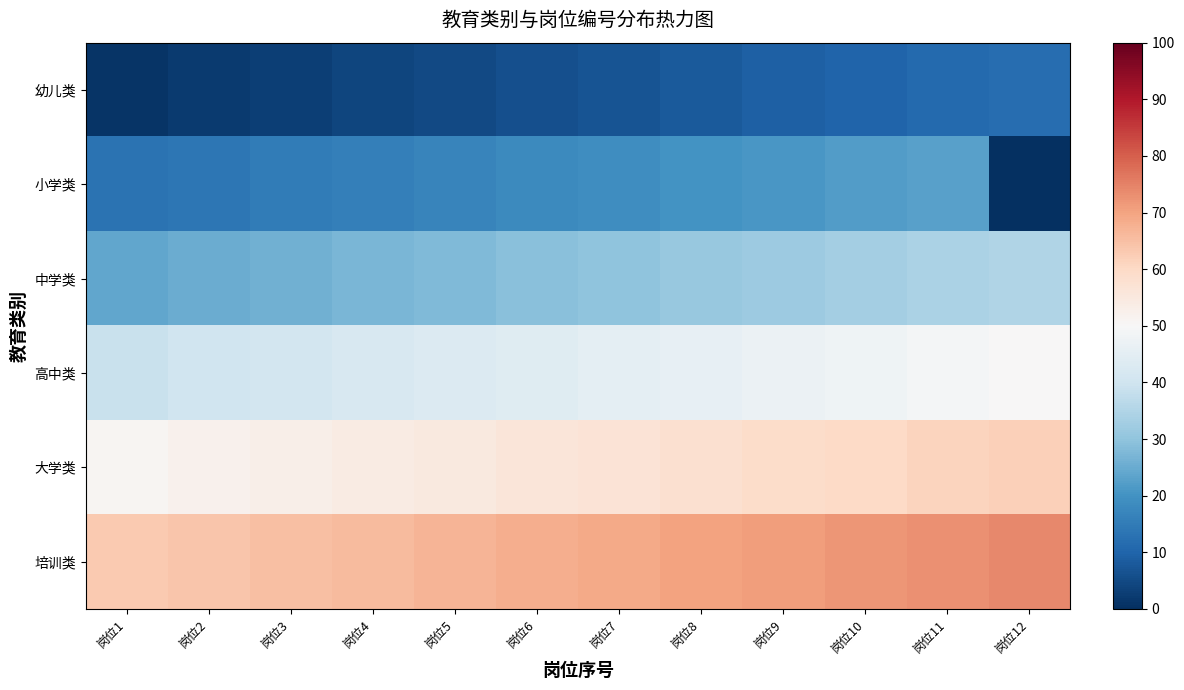

At how many categories does at least one series exceed 56?

12